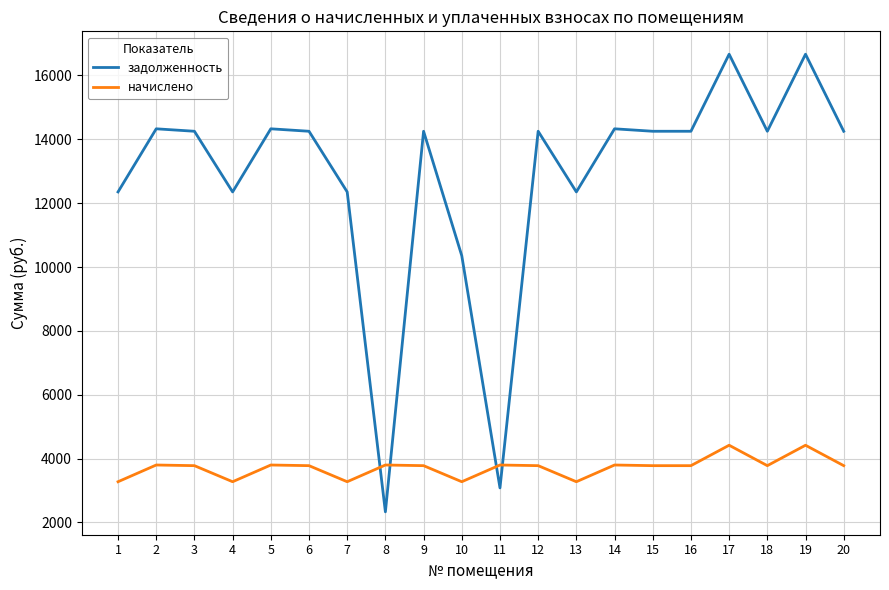

What is the approximate value of задолженность at 20?

14252.4